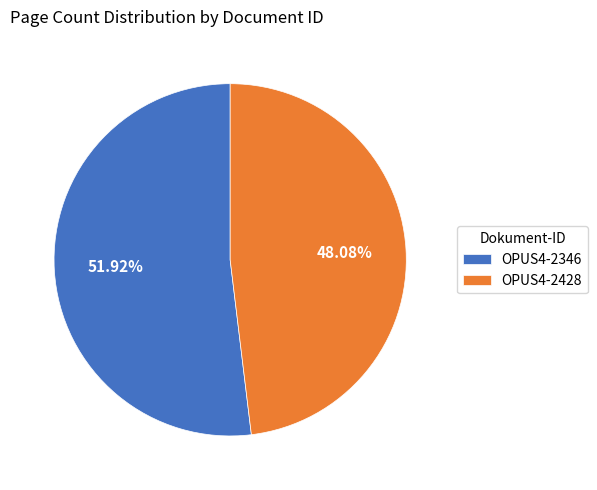

What percentage is the OPUS4-2346 slice, to the nearest percent?

52%